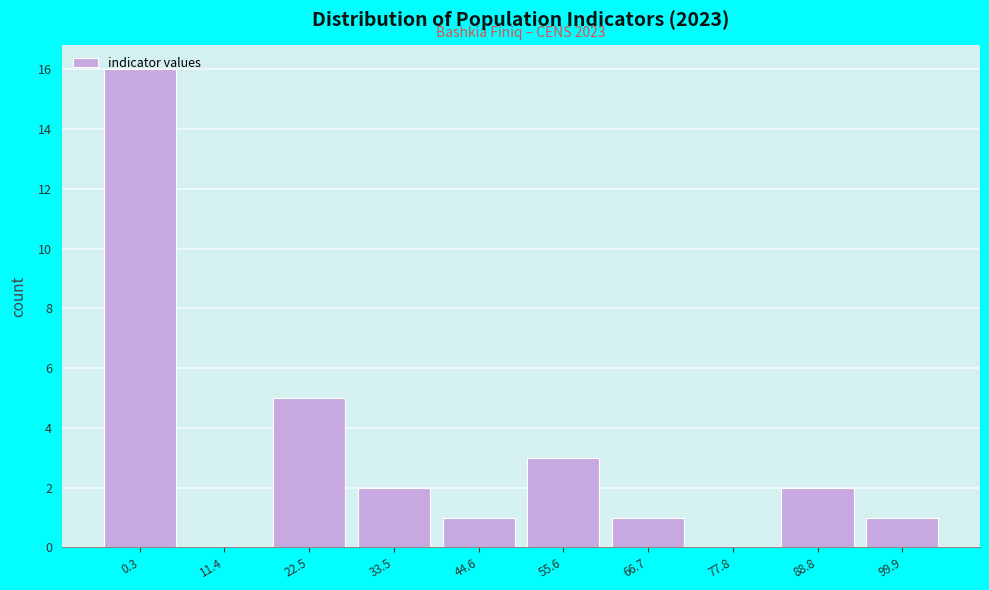

What is the sum of all values?

31